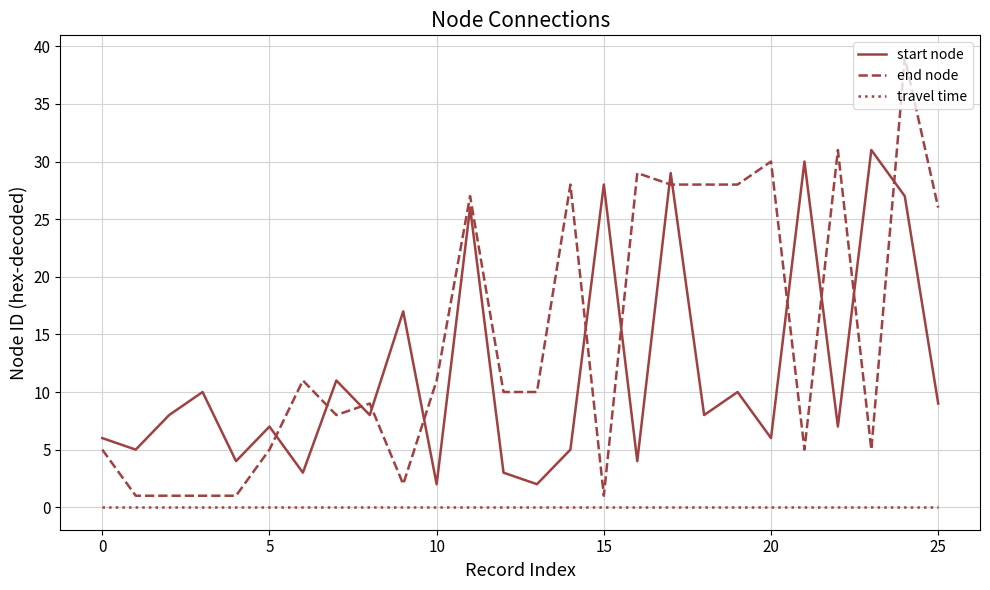

Which series has the widest spread of values?

end node